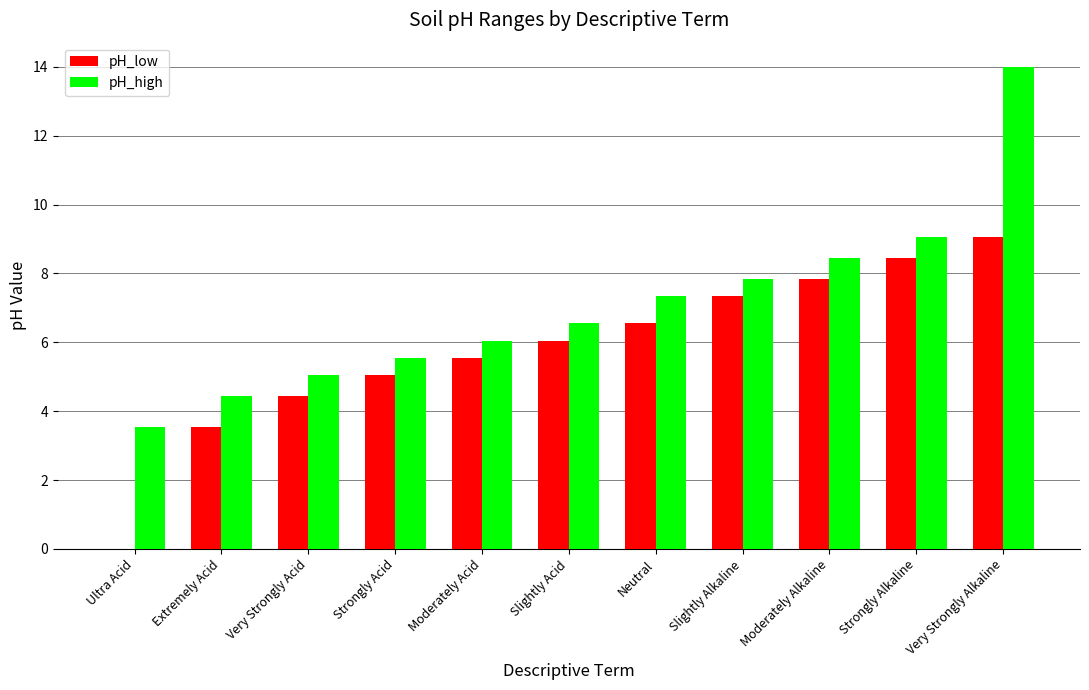

The value of pH_low at Neutral is 6.5. True or false?

True